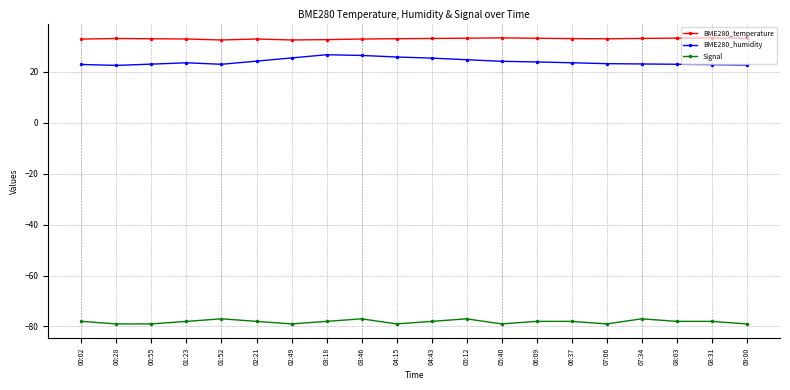

Which series has the largest total across all categories?

BME280_temperature